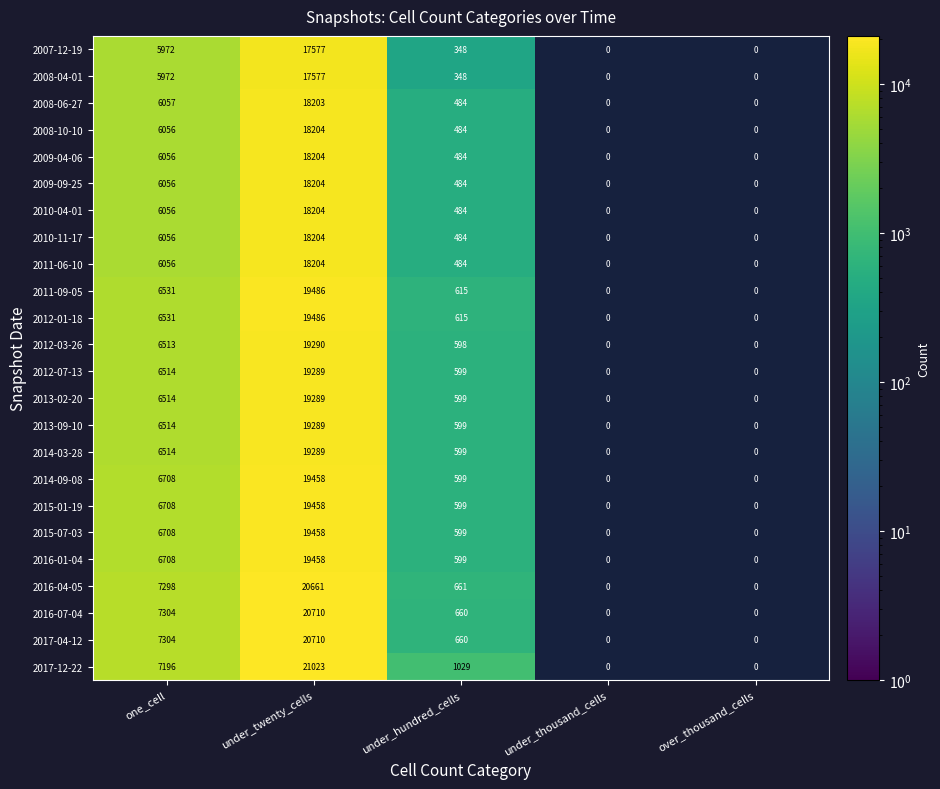

What is the maximum value shown in the chart?

21023.0